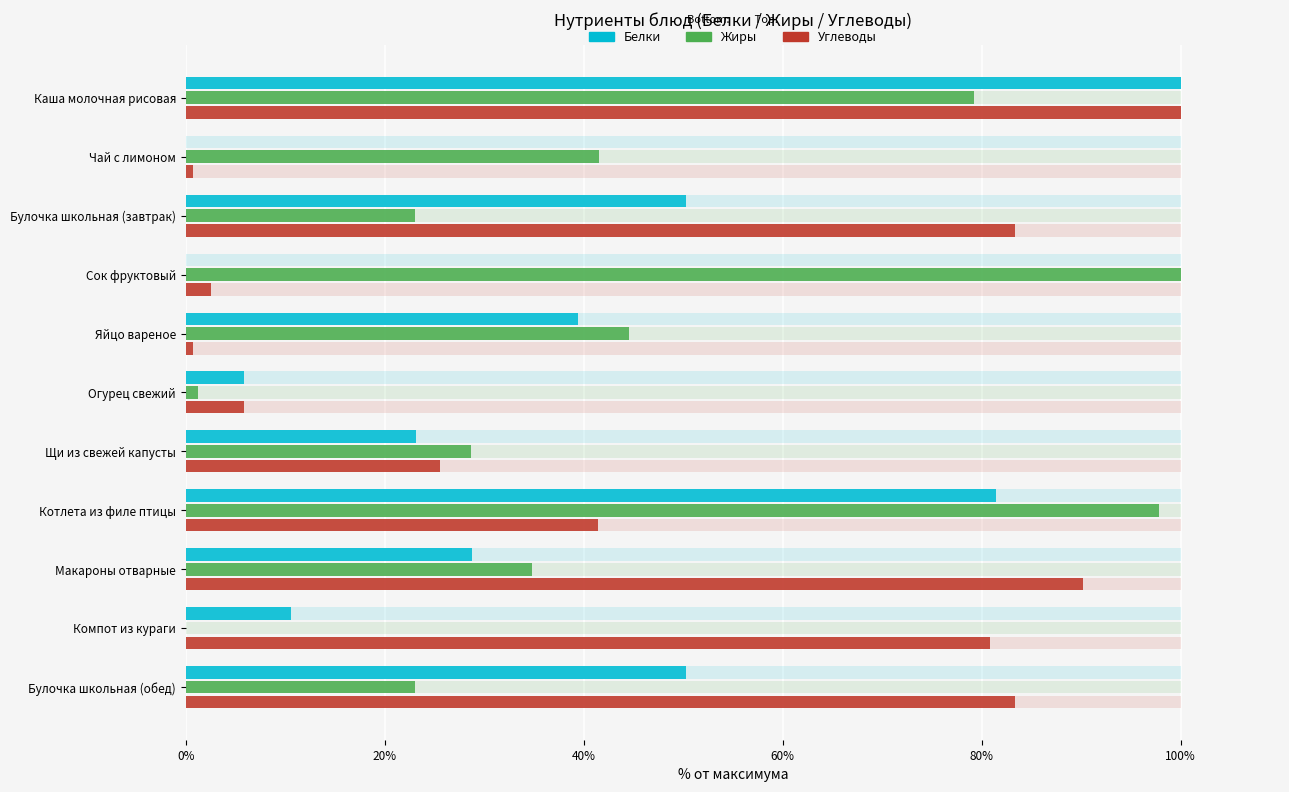

The Углеводы series shows 0.4 at Яйцо вареное. True or false?

False